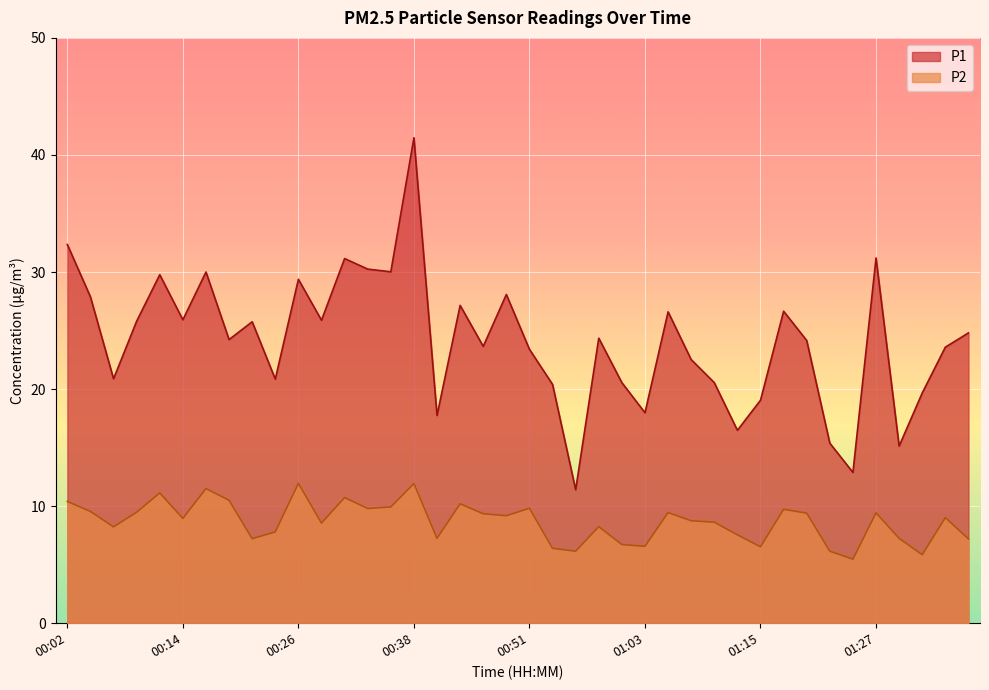

Where is P1 nearest to the value 26?

00:14